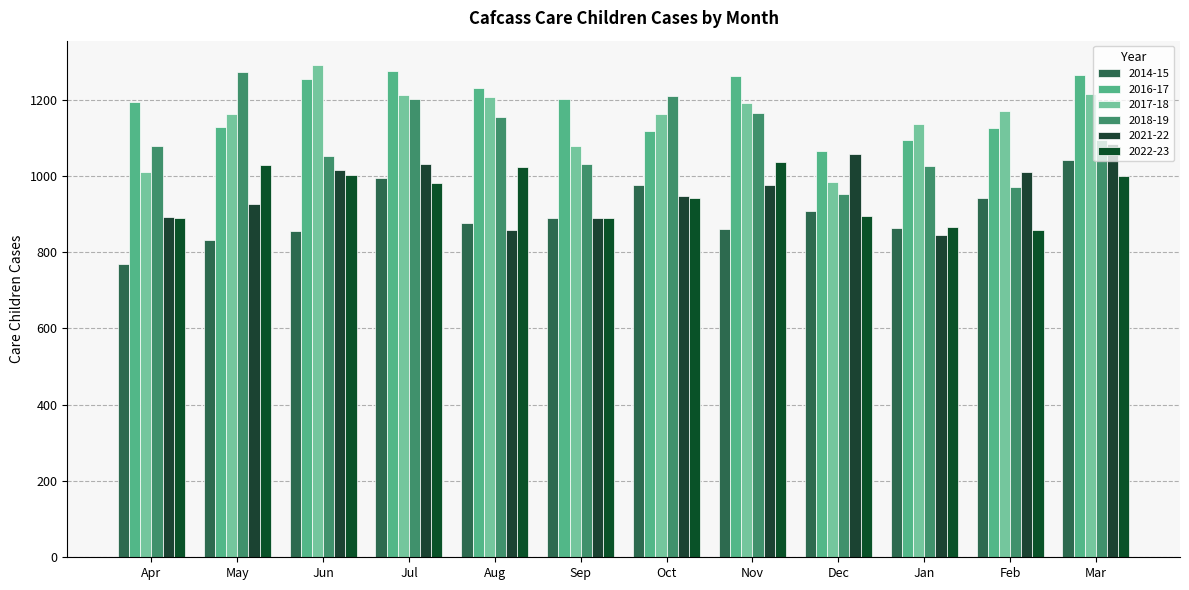

How many bars are there in total?

72